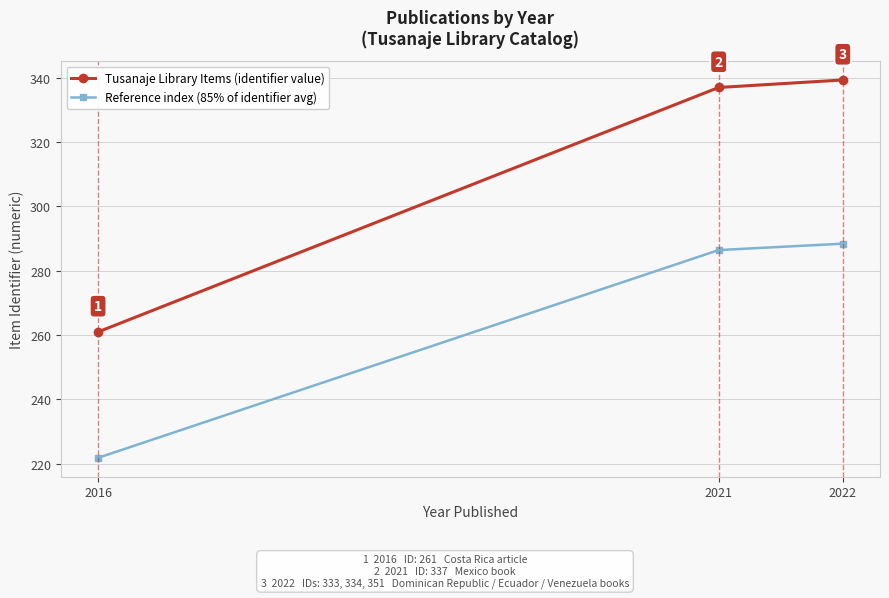

What are all the series names shown in the legend?

Tusanaje Library Items (identifier value), Reference index (85% of identifier avg)